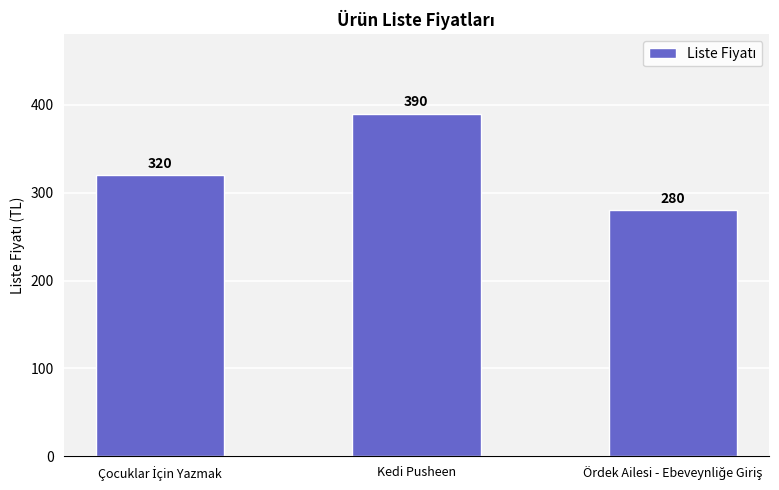

Reading left to right, extract all data points from this chart.

320	390	280